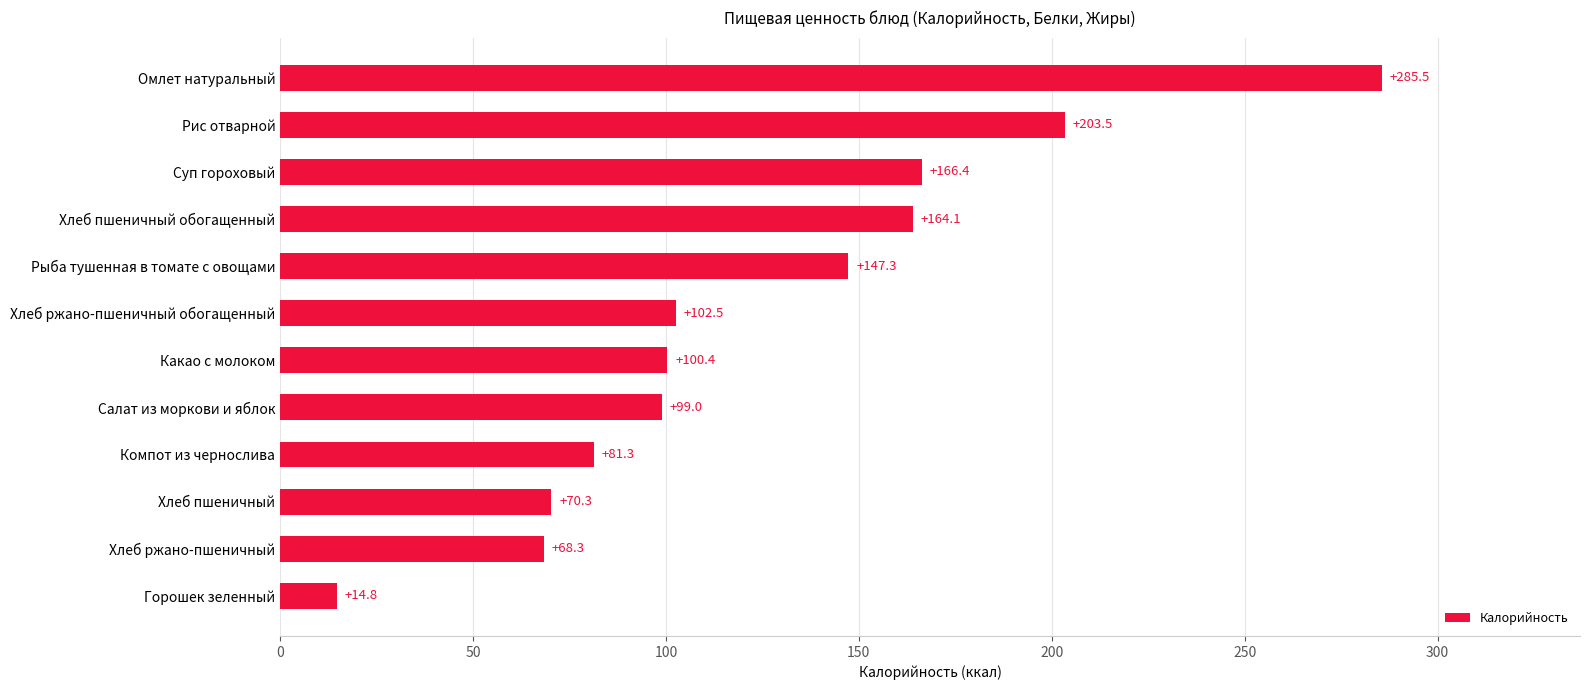

At which category does the chart reach its peak across all series?

Омлет натуральный